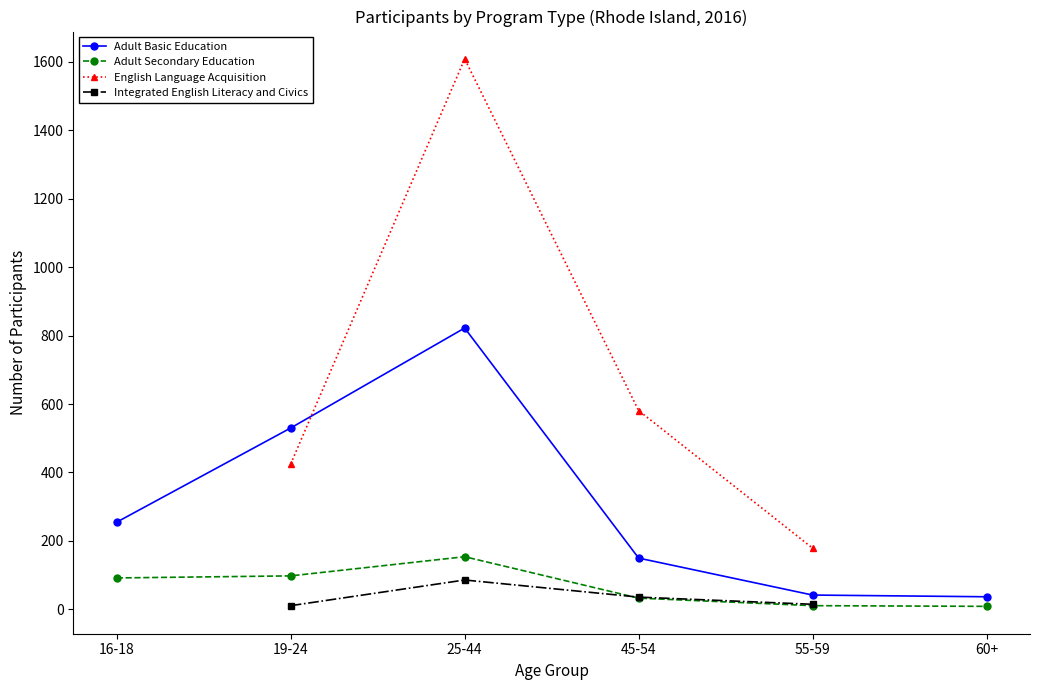

Where is Adult Secondary Education nearest to the value 81?

16-18